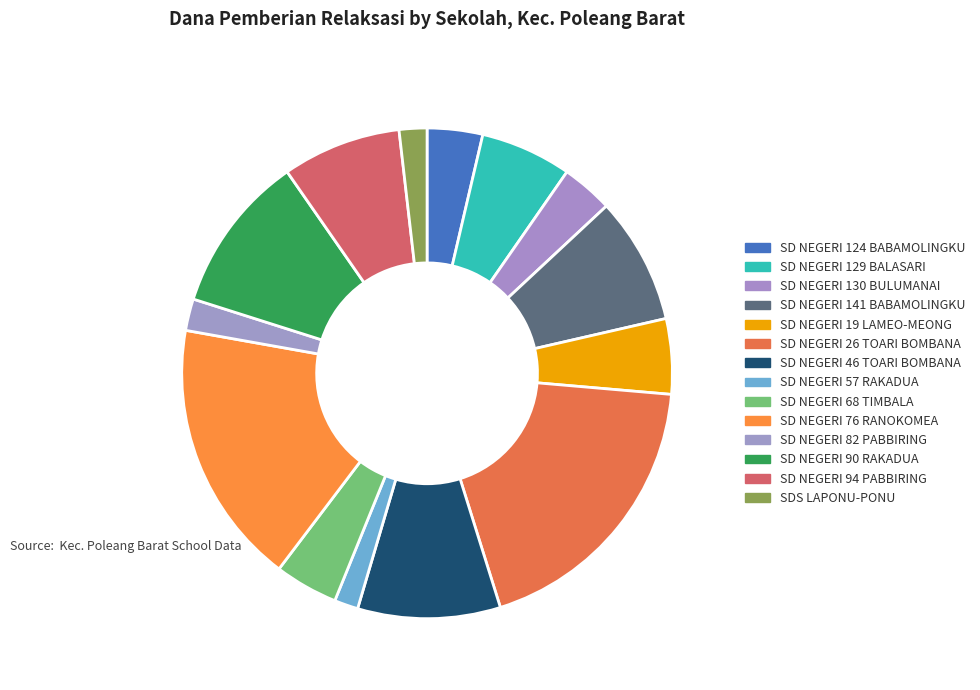

True or false: SDS LAPONU-PONU accounts for 2% of the total.

True